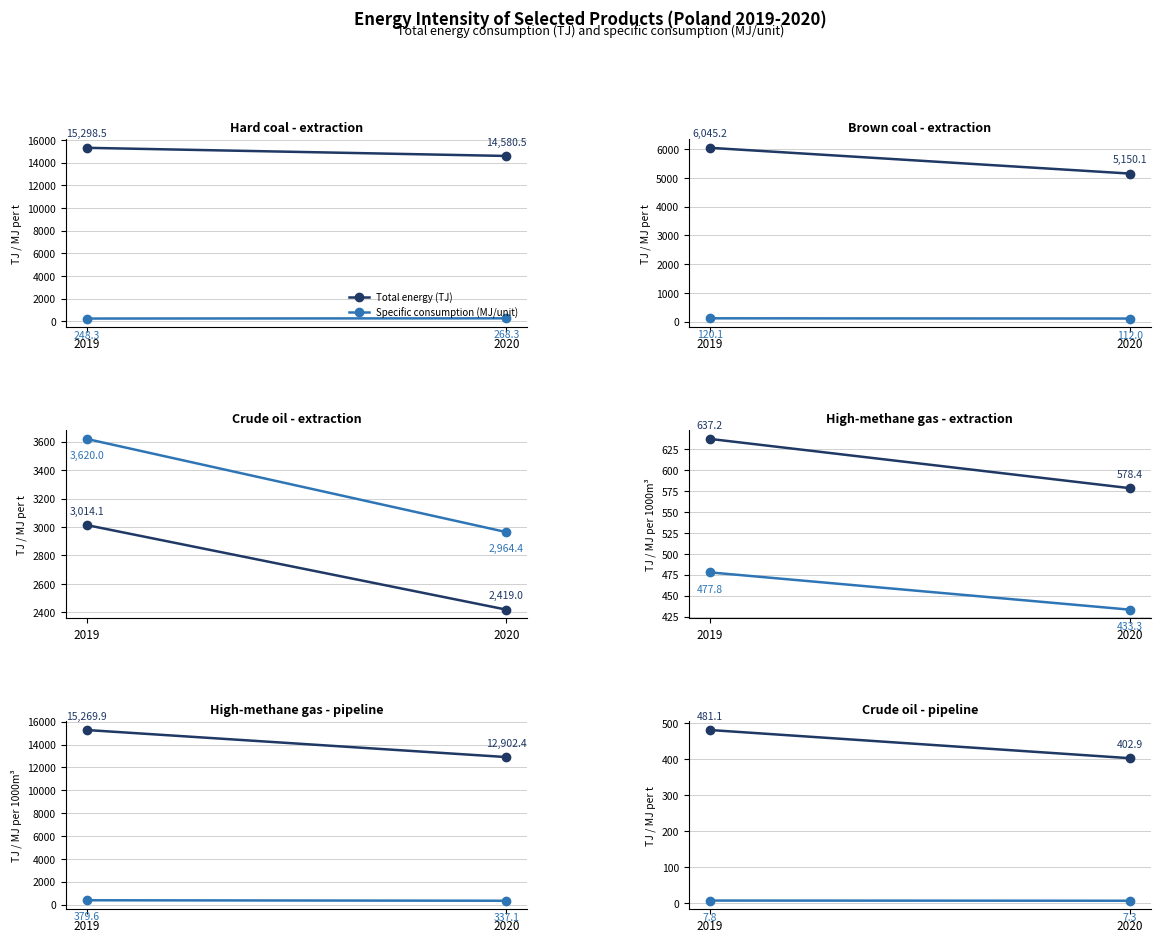

At which category is the sum across all series the highest?

2019